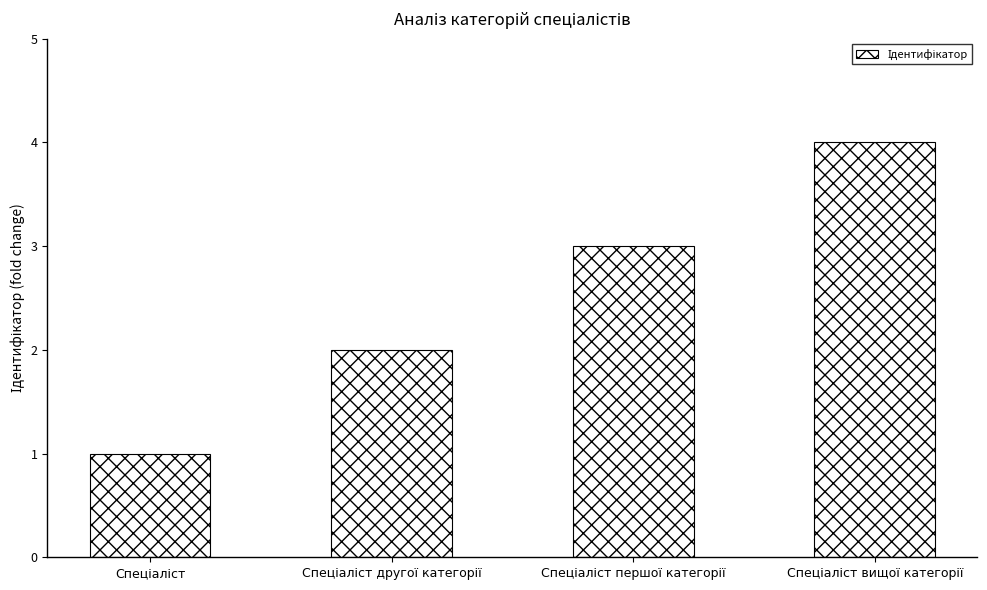

What is the greatest value displayed?

4